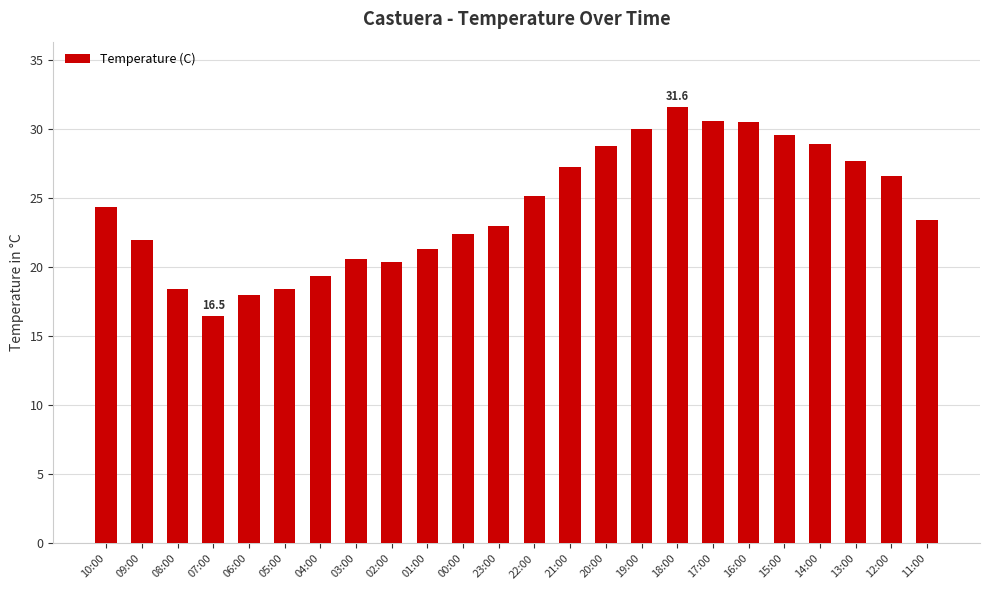

Are the bars grouped side by side (vs. stacked)?

No